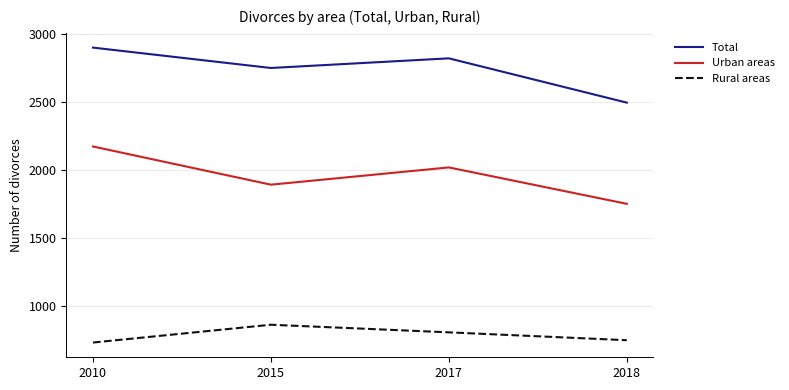

Which series changed the most between 2015 and 2018?

Total